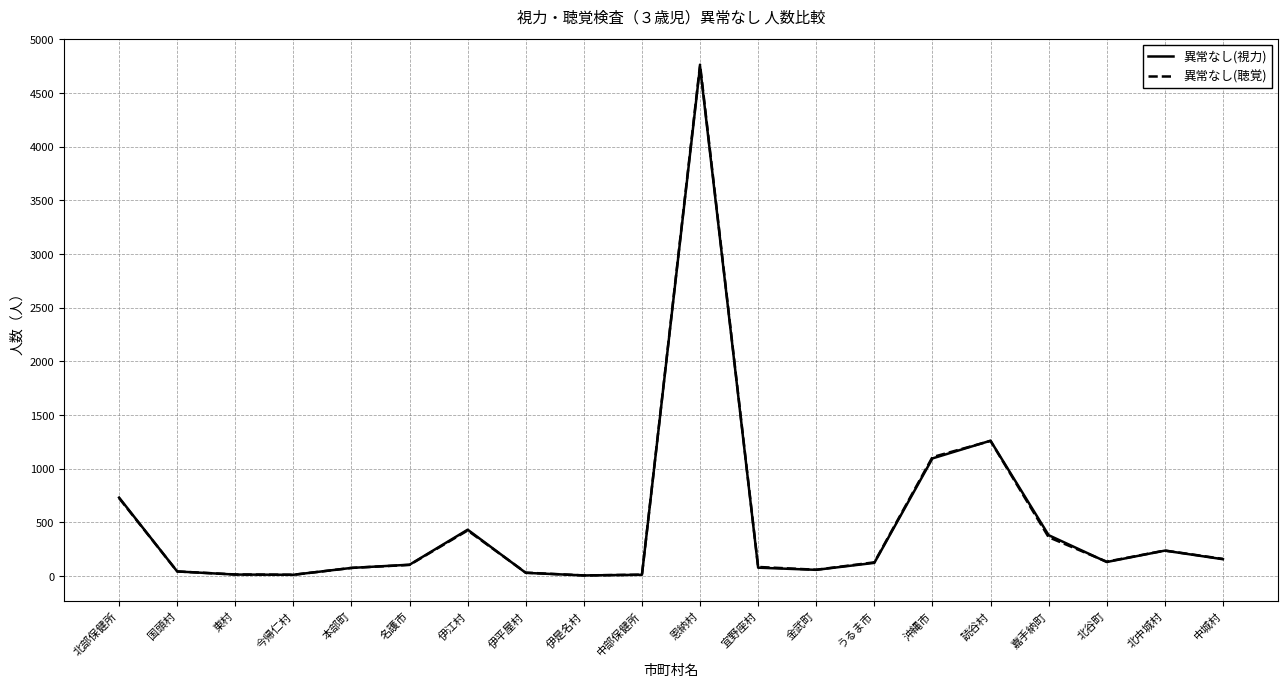

What is the greatest value displayed?

4764